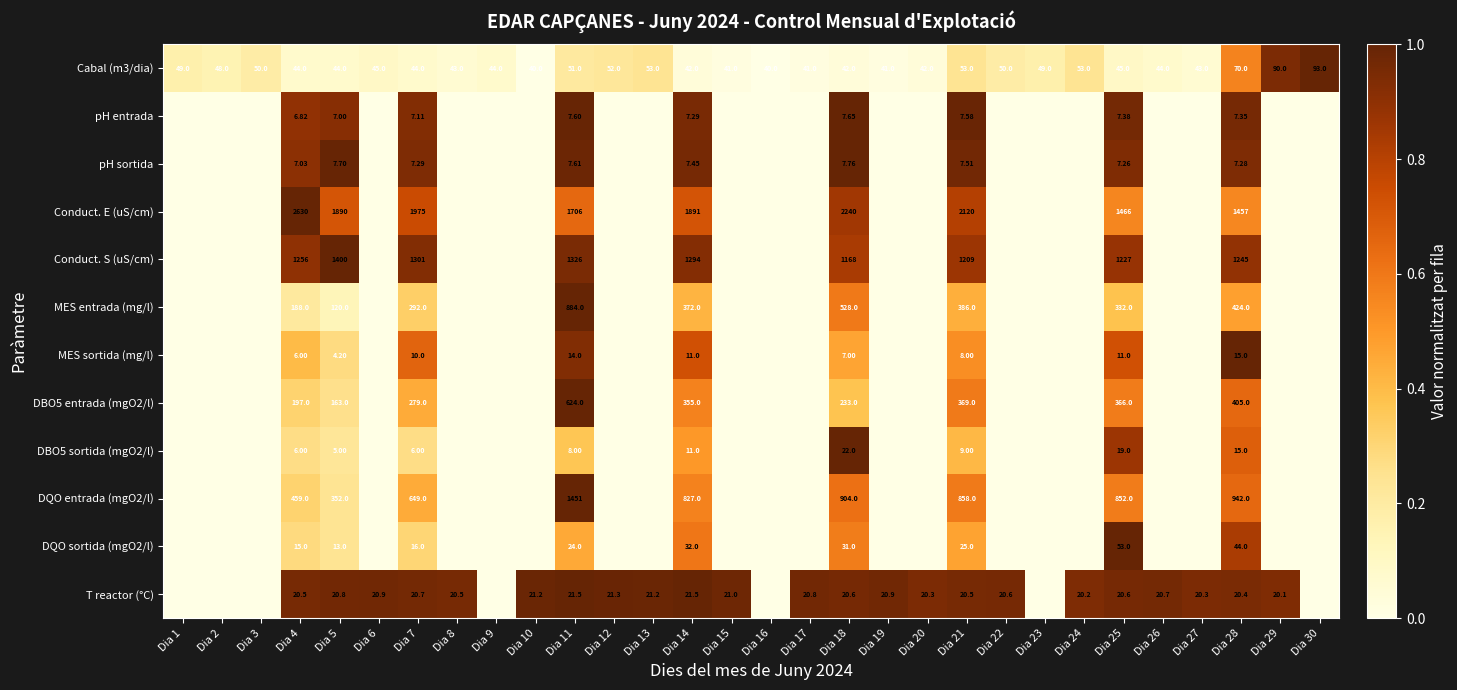

At which label does MES entrada (mg/l) reach its minimum?

Dia 1